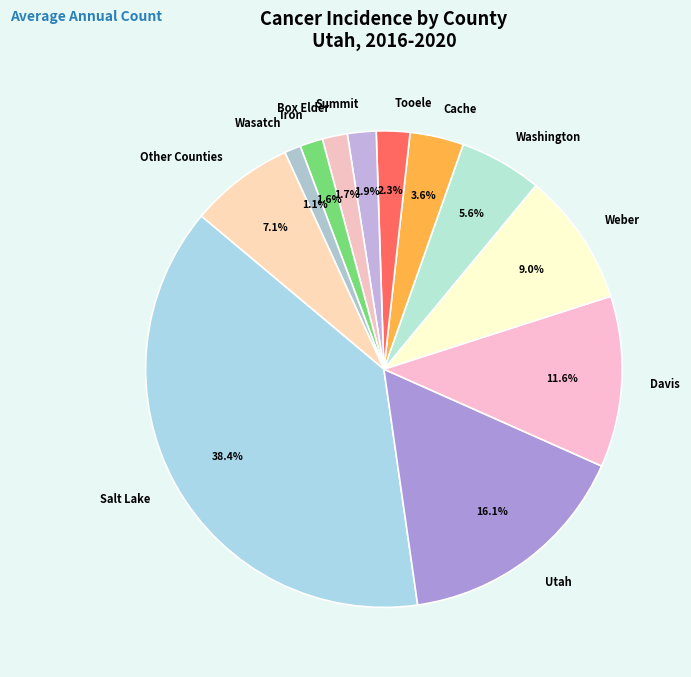

Between Washington and Other Counties, which is larger?

Other Counties